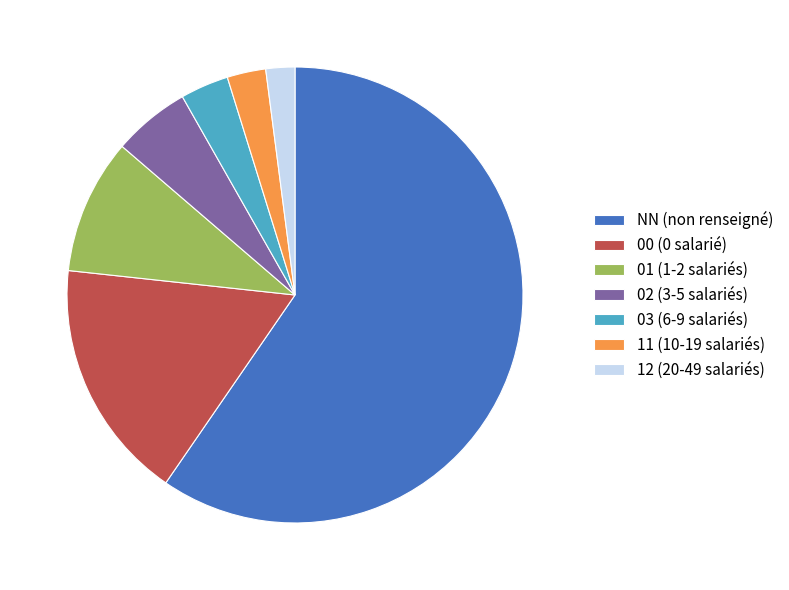

Is it true that 00 (0 salarié) is 17% of the pie?

True